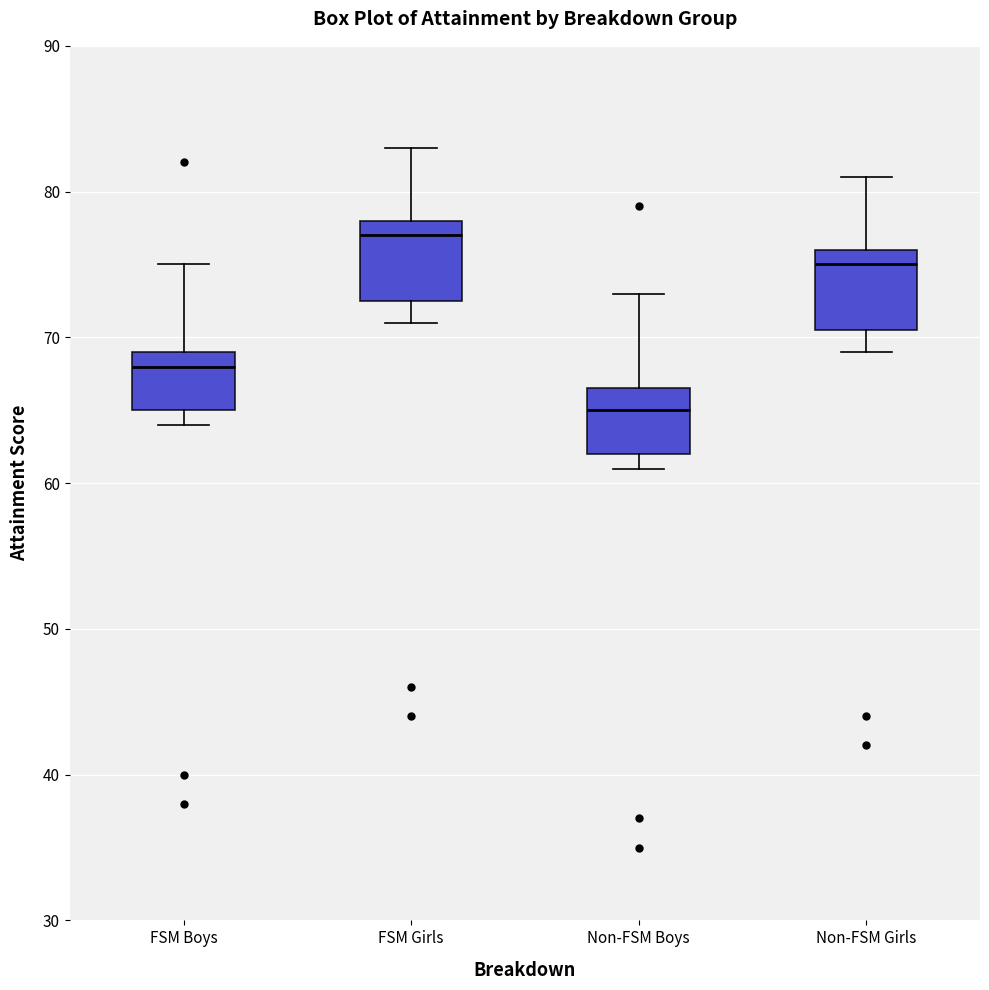

Reading left to right, transcribe this box plot: for each box, give where its median line is, the range the box spans, and where its two whiskers end, as read against the y-axis. The values are not printed on the chart, so give them approximately, as read against the axis.

FSM Boys: median 68, box 65 to 69, whiskers 64 to 75
FSM Girls: median 77, box 73 to 78, whiskers 71 to 83
Non-FSM Boys: median 65, box 62 to 67, whiskers 61 to 73
Non-FSM Girls: median 75, box 71 to 76, whiskers 69 to 81